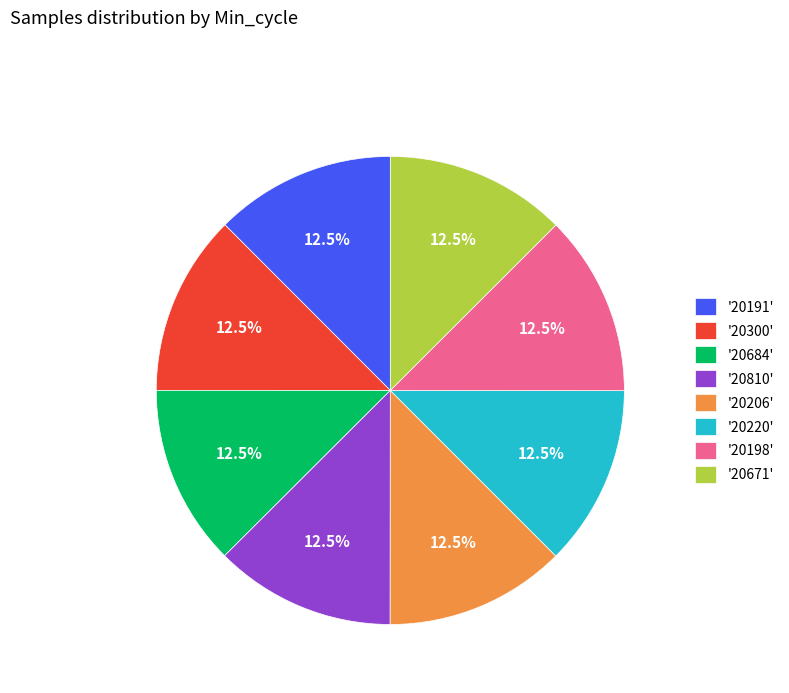

What is the ratio of the value at '20220' to the value at '20206'?

1.0